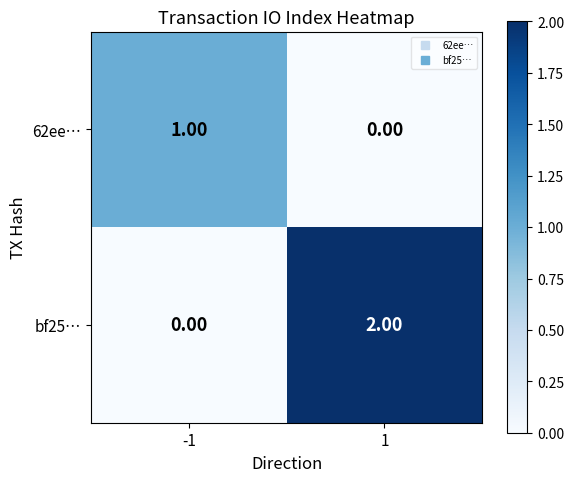

Which series has the widest spread of values?

bf25…